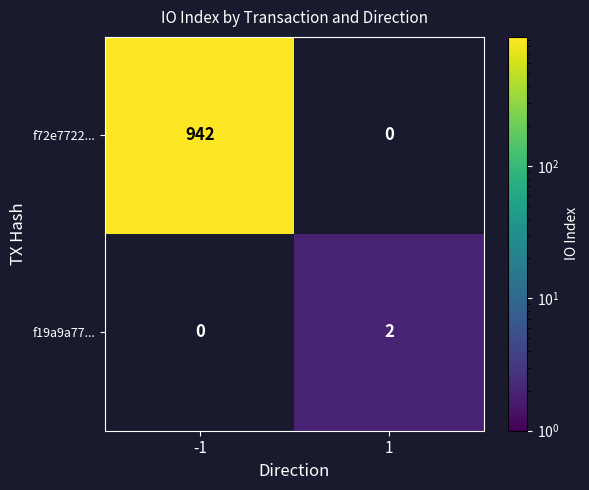

Is the value of f72e7722... at -1 greater than the value of f19a9a77... at 1?

Yes